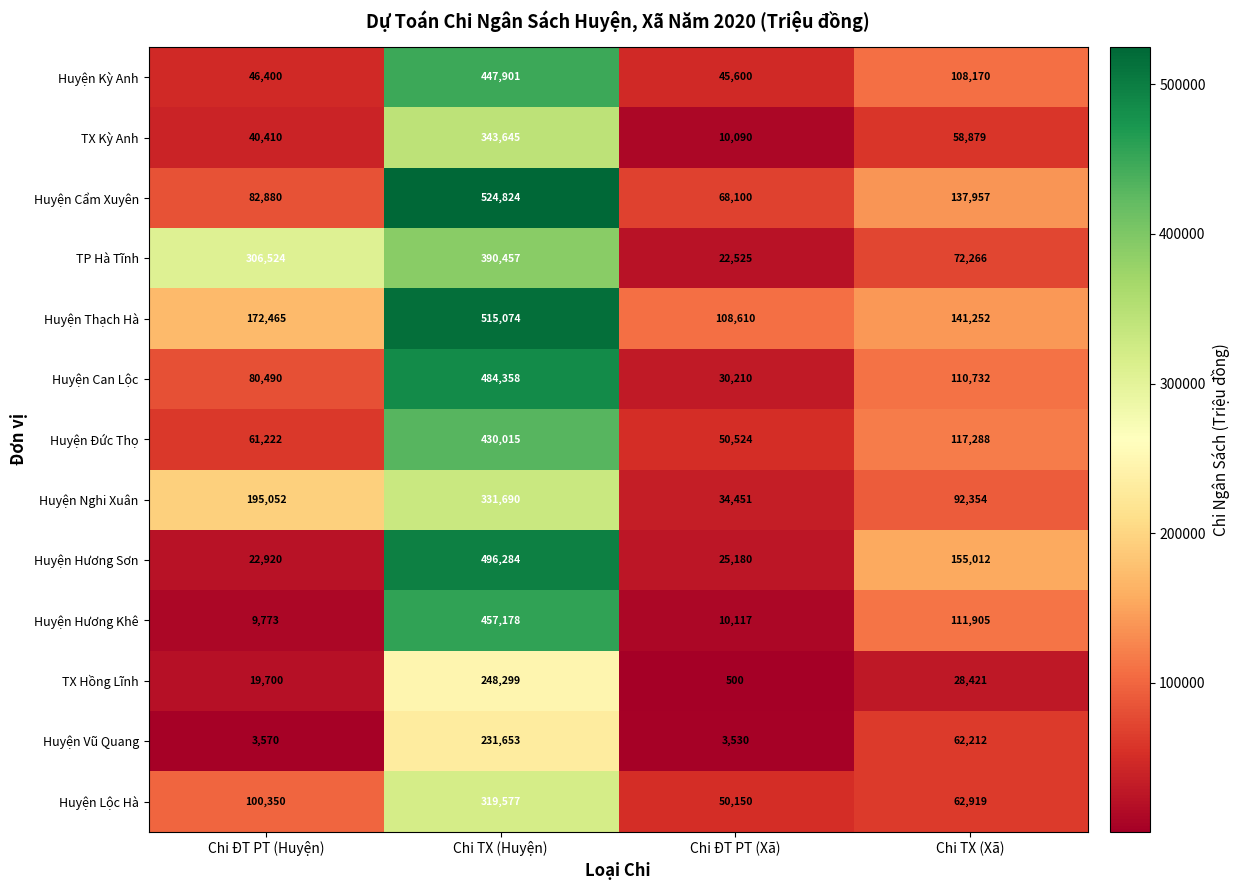

Which series has the largest total across all categories?

Huyện Thạch Hà